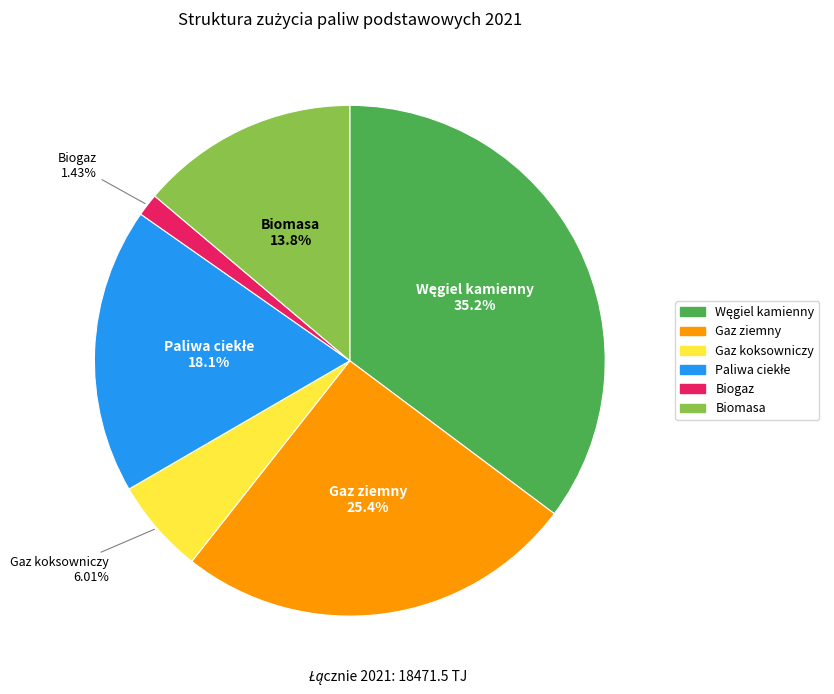

What percentage is NOT represented by Gaz koksowniczy?

94.0%